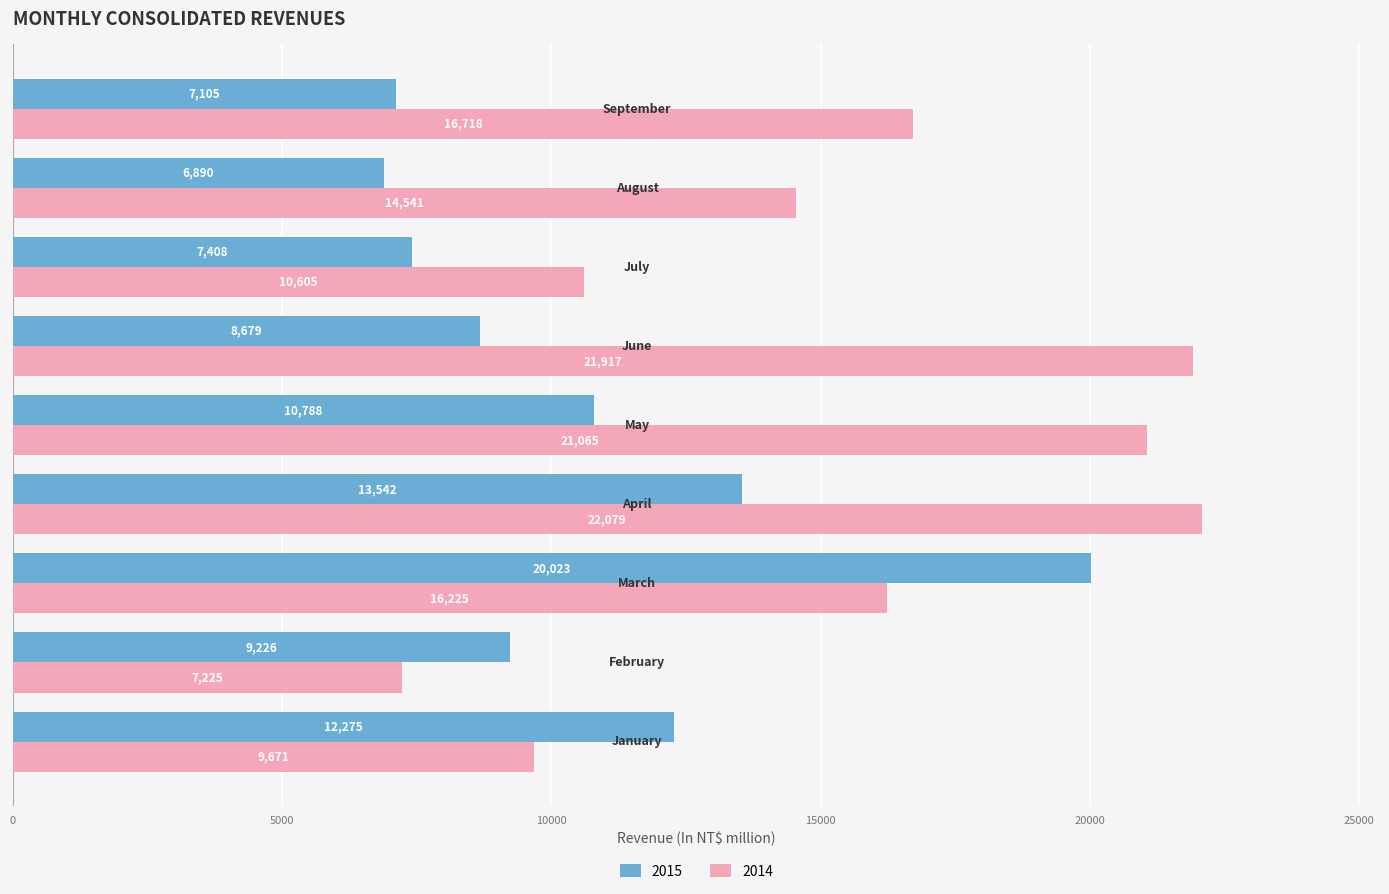

Which series has the widest spread of values?

2014